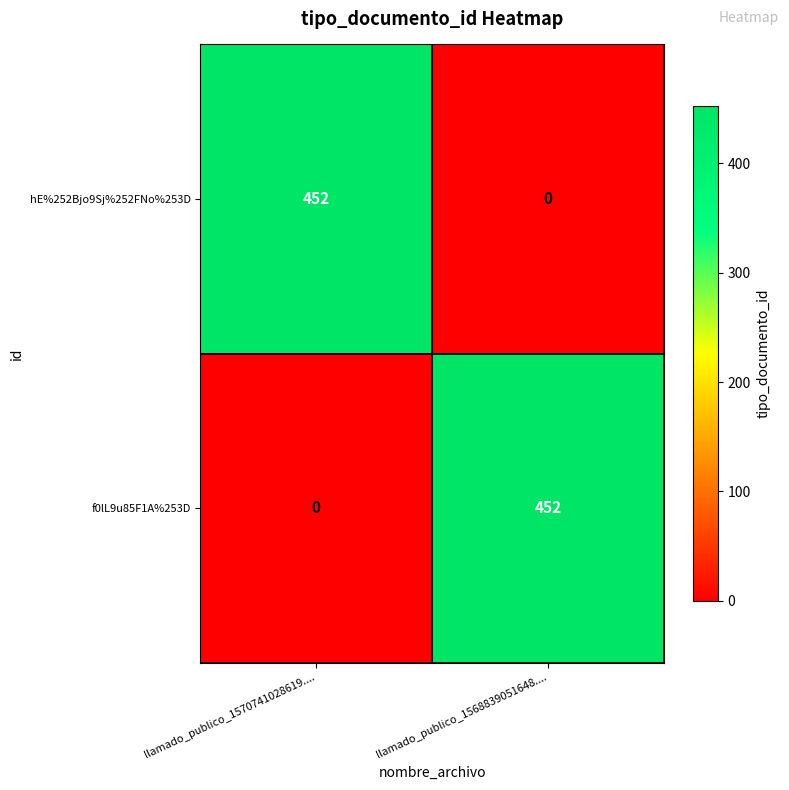

What is the difference between the highest and lowest values at llamado_publico_1568839051648....?

452